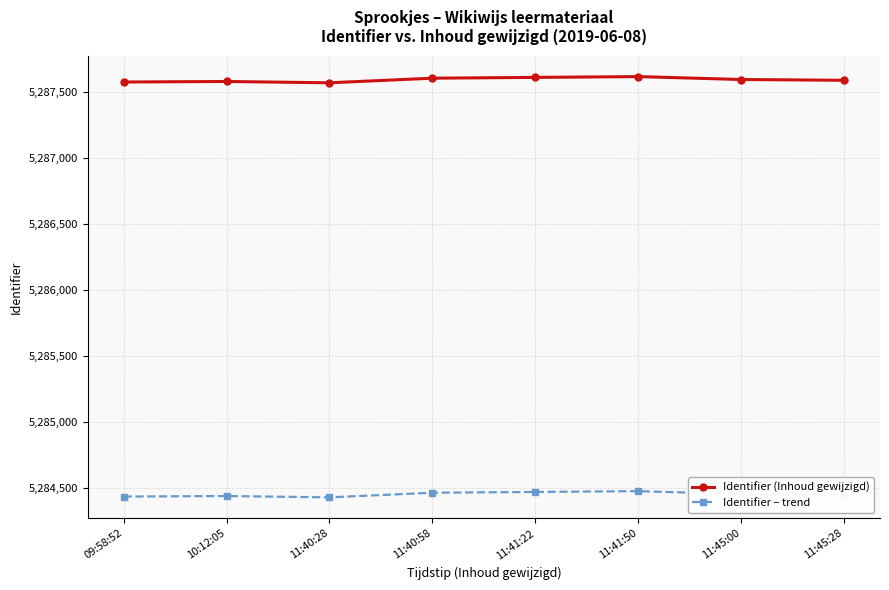

What is the value of the Identifier (Inhoud gewijzigd) point at the 8th from the left?

5287589.0